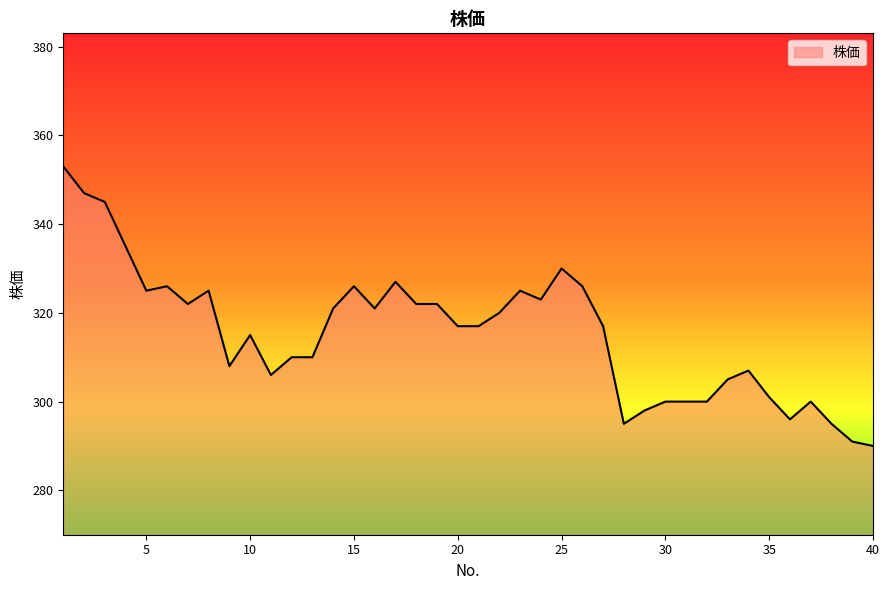

True or false: the data has more than 2 interior local peaks.

True